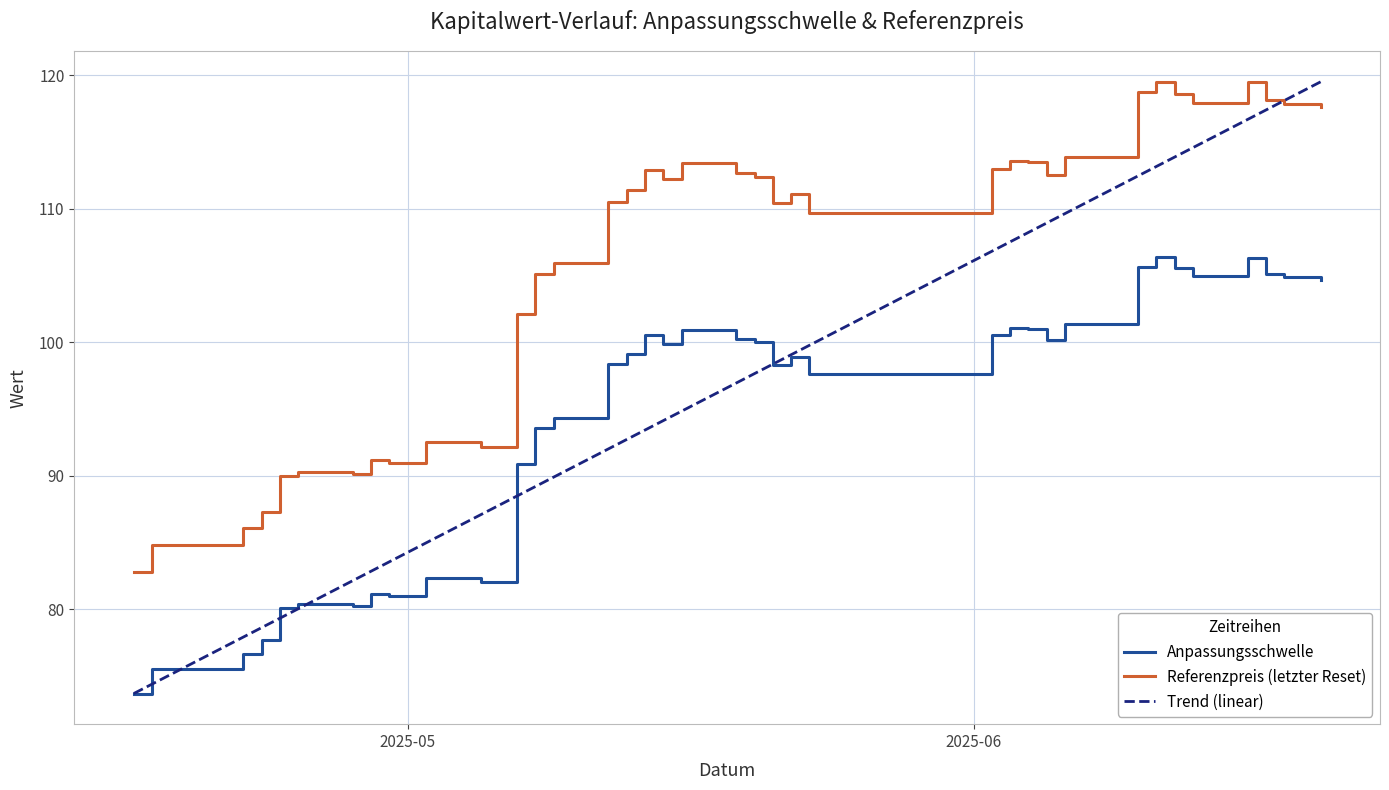

True or false: Referenzpreis (letzter Reset) and Anpassungsschwelle cross at least once.

False